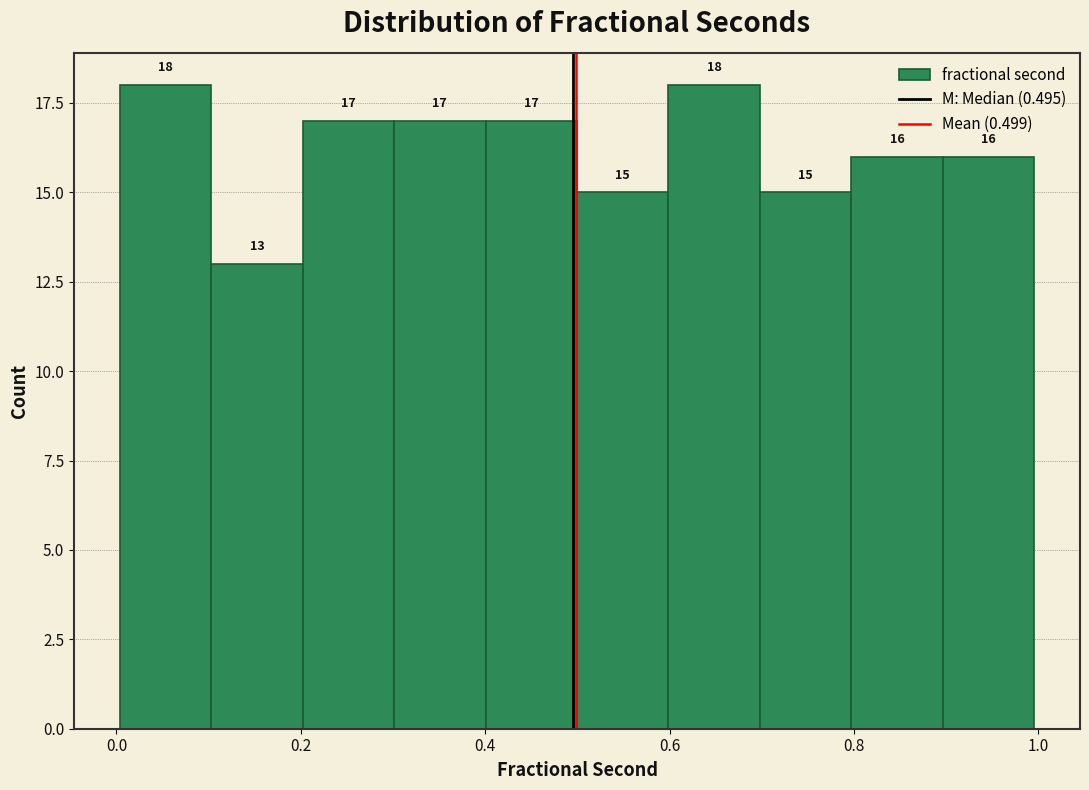

Reading left to right, list every bar in this chart as the range it spans on the x-axis followed by its height. The bar edges are not printed on the chart, so give them approximately, as read against the axis.

0.0 to 0.1: 18
0.1 to 0.2: 13
0.2 to 0.3: 17
0.3 to 0.4: 17
0.4 to 0.5: 17
0.5 to 0.6: 15
0.6 to 0.7: 18
0.7 to 0.8: 15
0.8 to 0.9: 16
0.9 to 1.0: 16